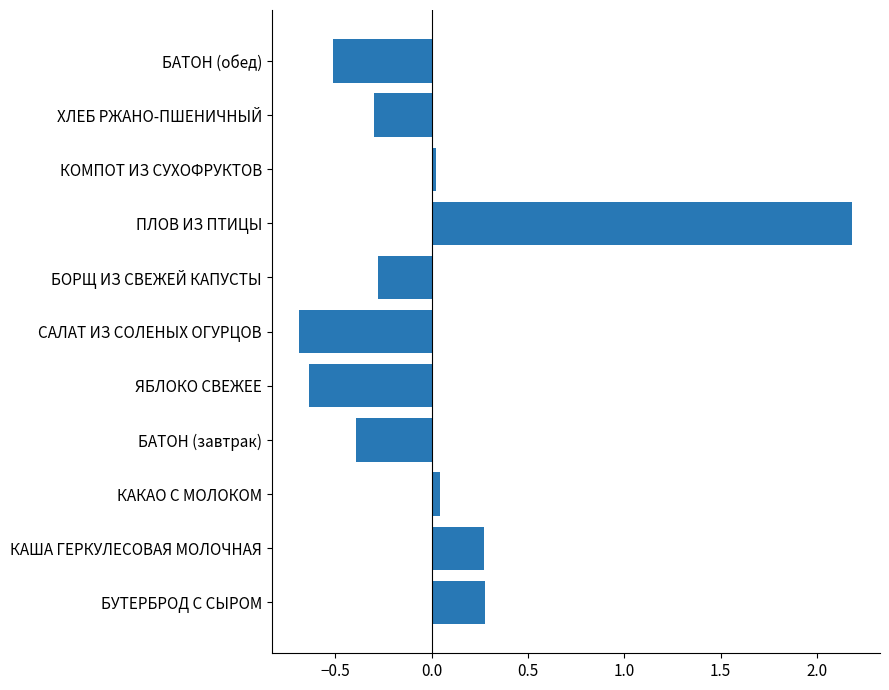

What is the greatest value displayed?

2.2